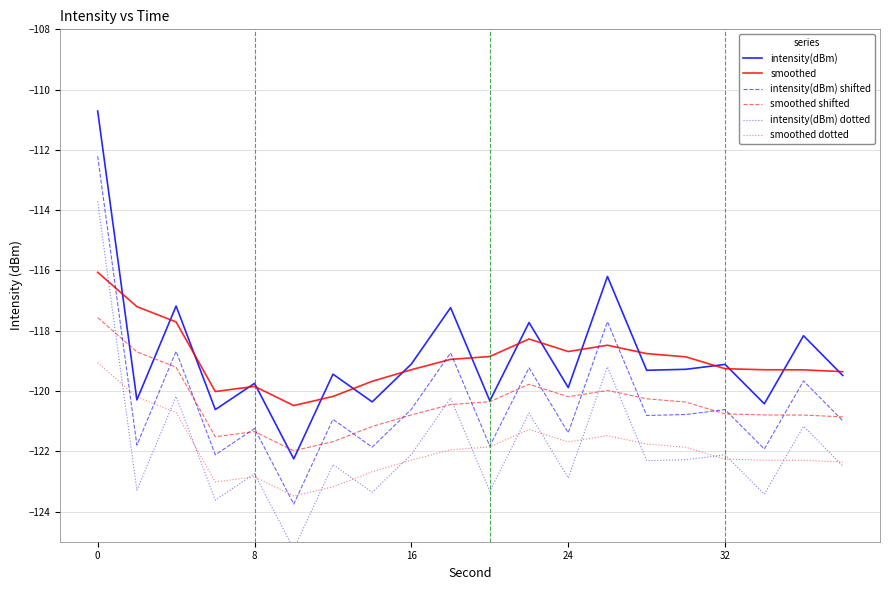

The value of smoothed shifted at 24 is -120.2. True or false?

True